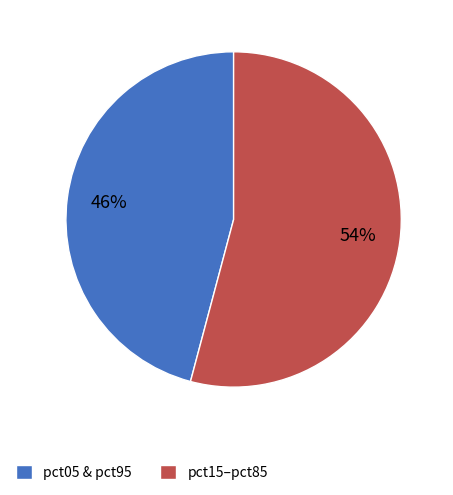

Count the number of slices in the pie.

2